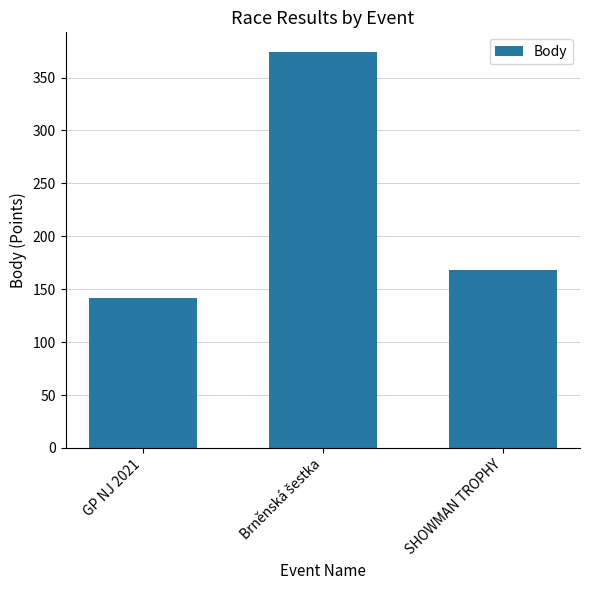

Between SHOWMAN TROPHY and GP NJ 2021, which is larger?

SHOWMAN TROPHY